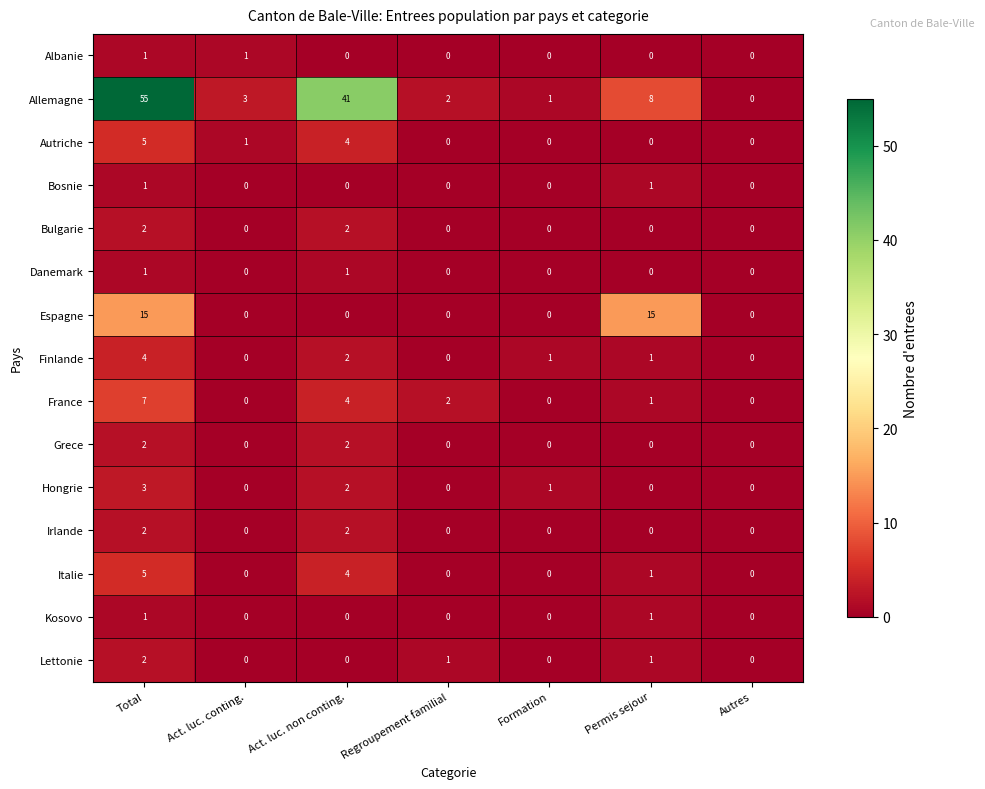

The value of Kosovo at Act. luc. conting. is 0. True or false?

True